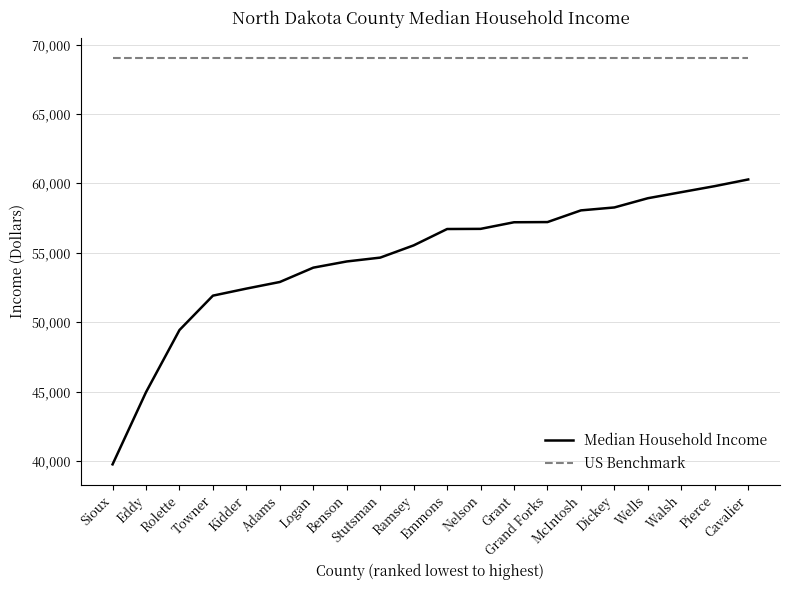

What is the smallest value displayed?

39755